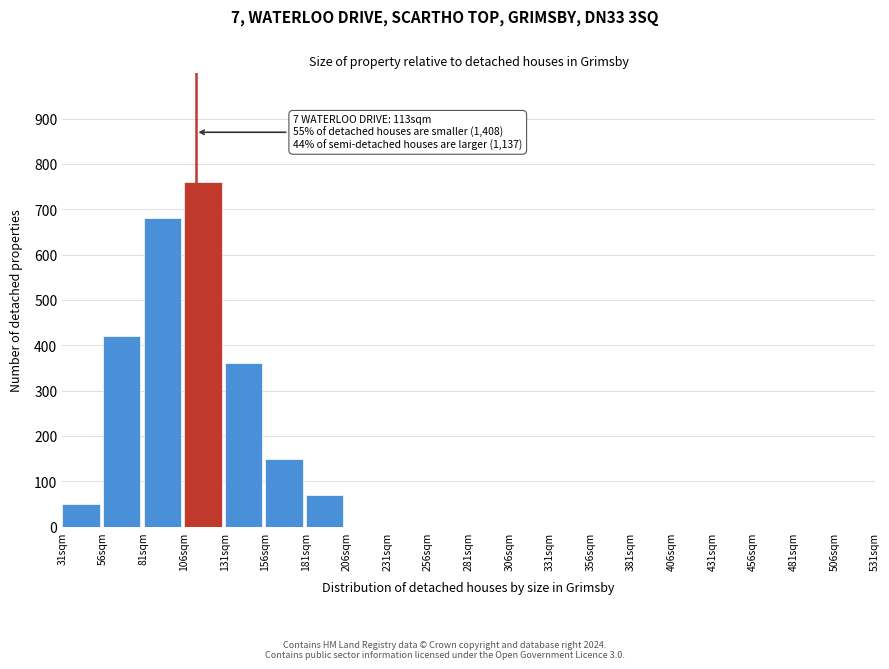

Reading left to right, what are all the values shown in this chart?

31sqm=50	56sqm=420	81sqm=680	106sqm=760	131sqm=360	156sqm=150	181sqm=70	206sqm=0	231sqm=0	256sqm=0	281sqm=0	306sqm=0	331sqm=0	356sqm=0	381sqm=0	406sqm=0	431sqm=0	456sqm=0	481sqm=0	506sqm=0